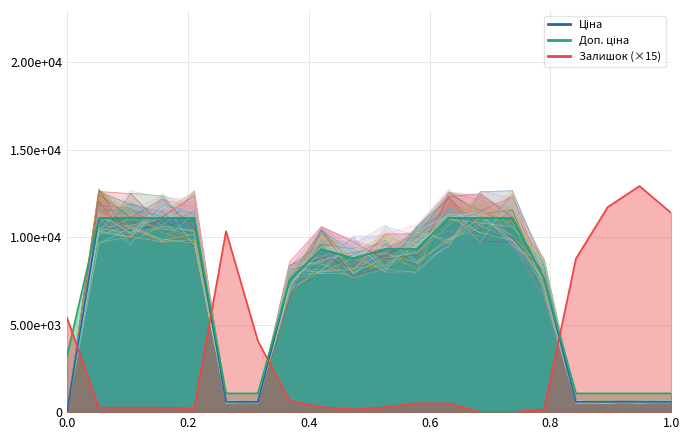

What is the maximum value for Ціна?

11113.6